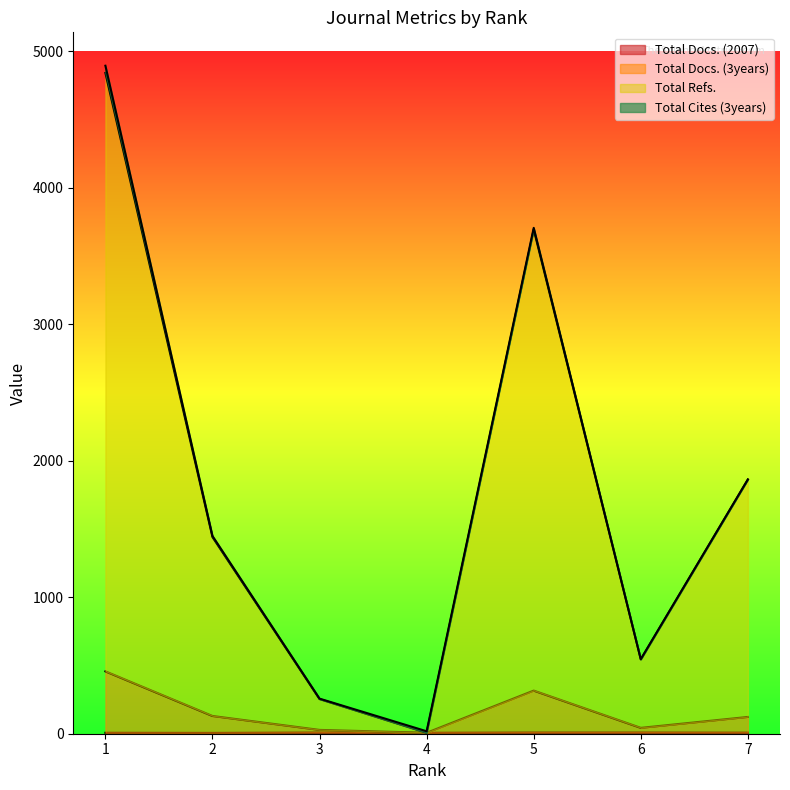

The value of Total Refs. at 2 is 1441. True or false?

True